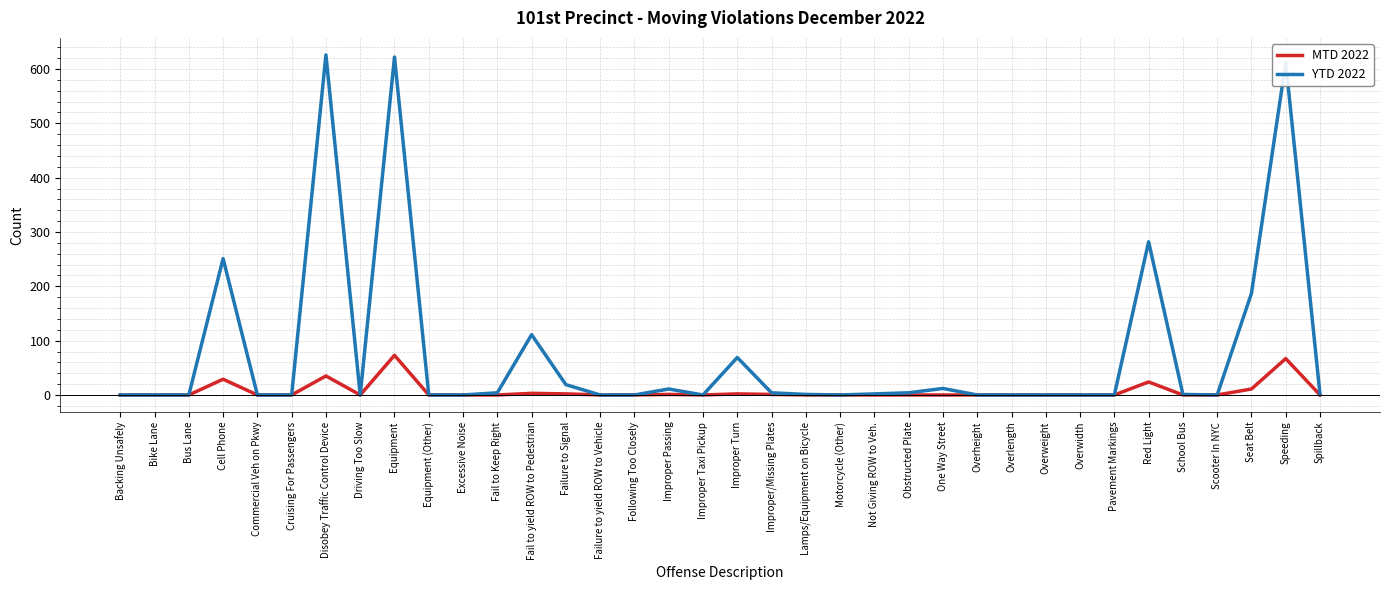

Which series changed the most between Equipment and Motorcycle (Other)?

YTD 2022